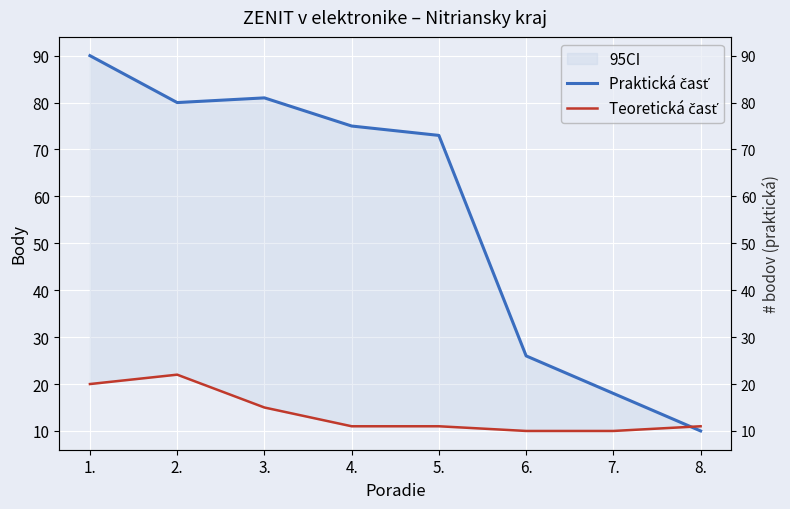

What are all the series names shown in the legend?

Praktická časť, Teoretická časť